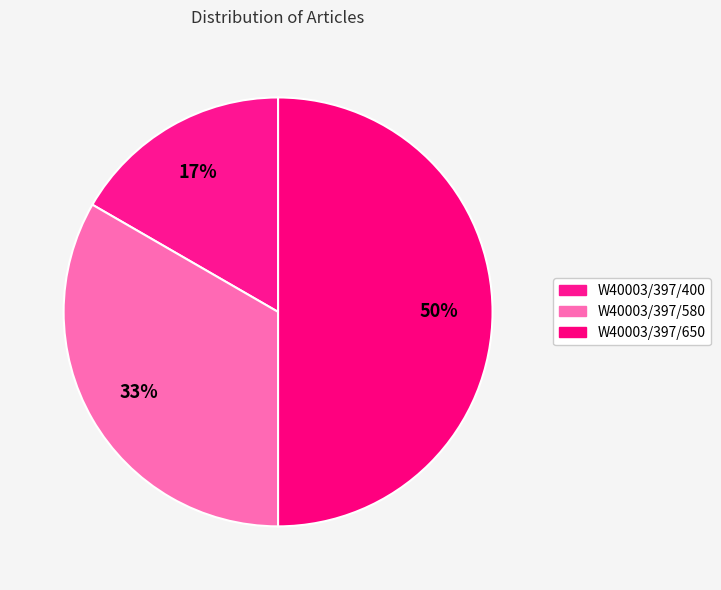

How many slices are in this pie chart?

3